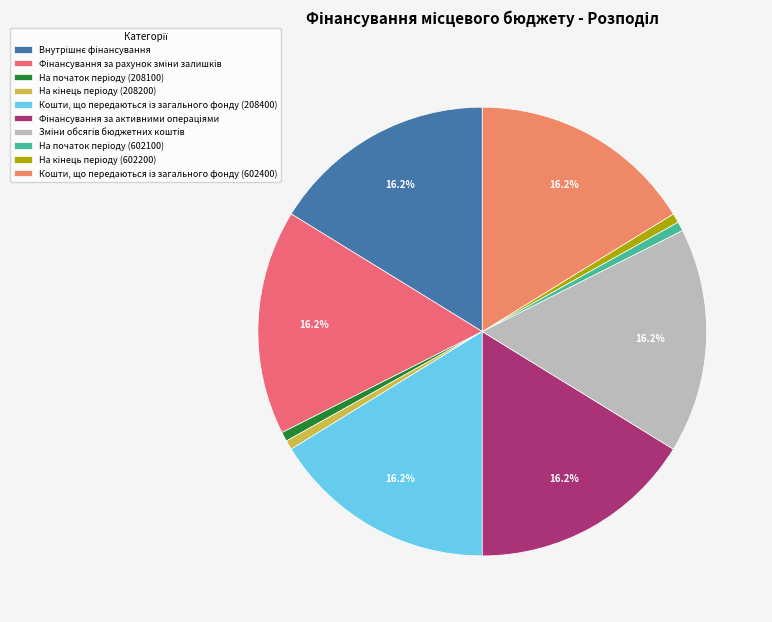

The Фінансування за рахунок зміни залишків slice represents 22% of the pie. True or false?

False